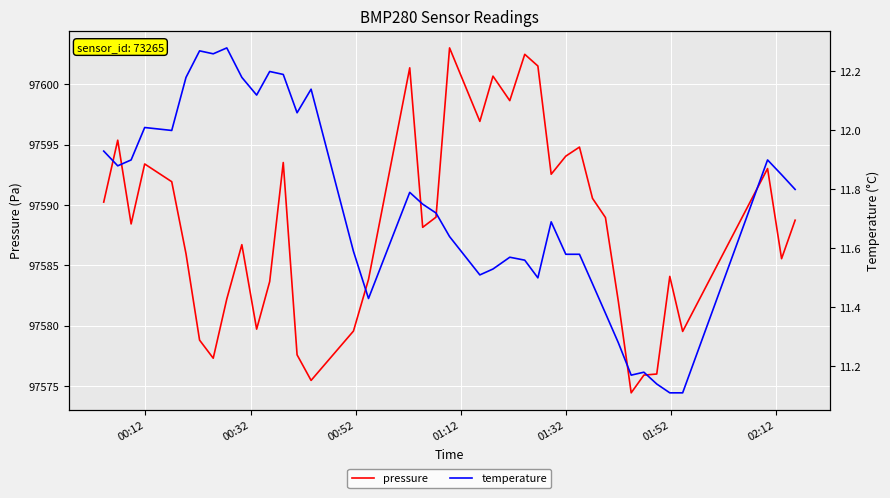

Reading right to left, list all the values displayed in this chart.

pressure: 97588.8	97585.6	97593.0	97579.5	97584.1	97576.0	97575.9	97574.4	97582.0	97589.0	97590.6	97594.8	97594.1	97592.6	97601.5	97602.5	97598.7	97600.7	97596.9	97603.0	97589.0	97588.2	97601.4	97583.8	97579.6	97575.5	97577.6	97593.5	97583.7	97579.7	97586.7	97582.2	97577.3	97578.8	97586.0	97591.9	97593.4	97588.4	97595.4	97590.2
temperature: 11.8	11.8	11.9	11.1	11.1	11.1	11.2	11.2	11.3	11.4	11.5	11.6	11.6	11.7	11.5	11.6	11.6	11.5	11.5	11.6	11.7	11.8	11.8	11.4	11.6	12.1	12.1	12.2	12.2	12.1	12.2	12.3	12.3	12.3	12.2	12.0	12.0	11.9	11.9	11.9